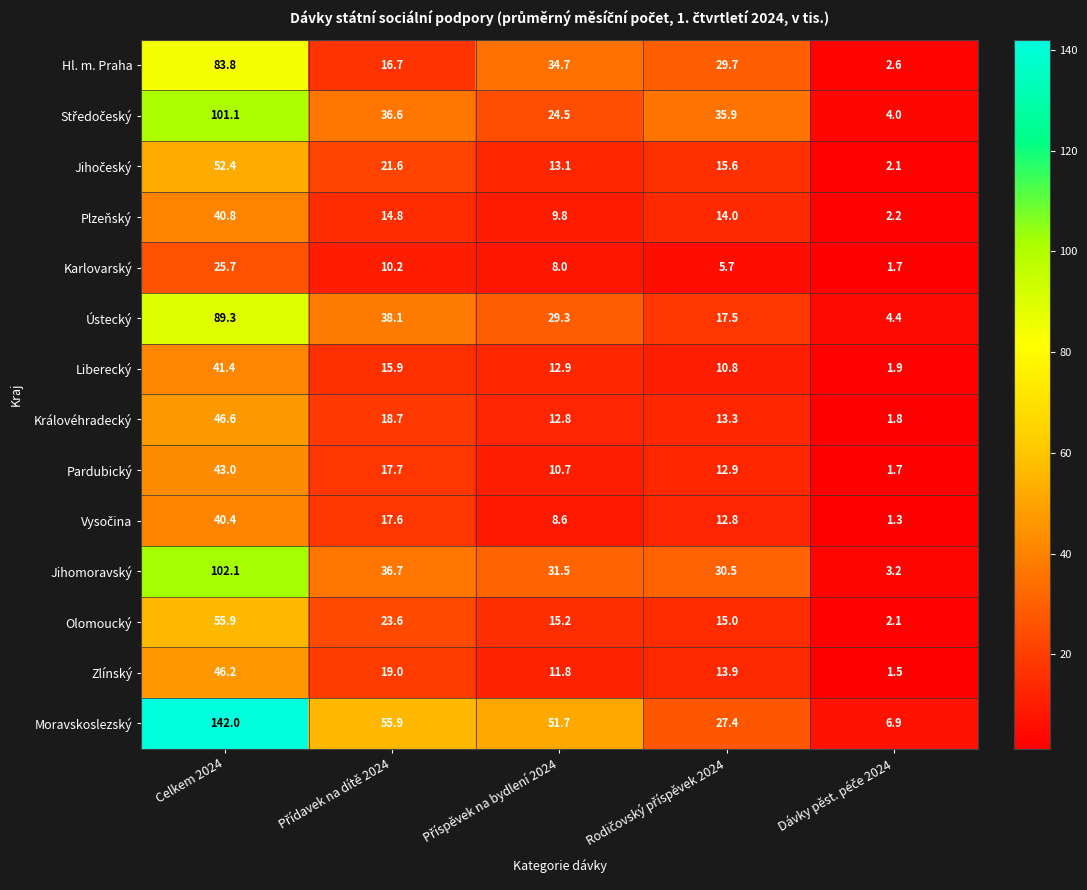

What is the smallest value displayed?

1.3